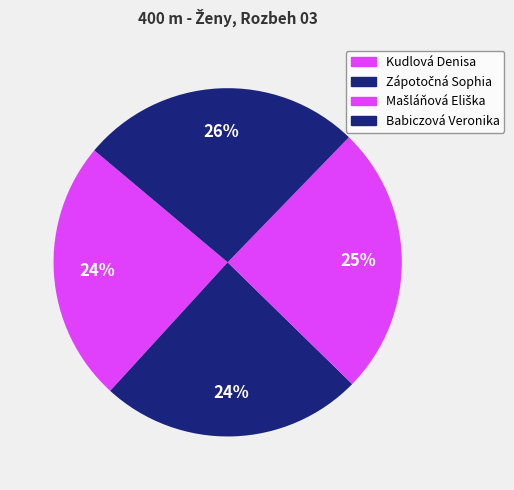

What is the largest slice in the pie chart?

Babiczová Veronika